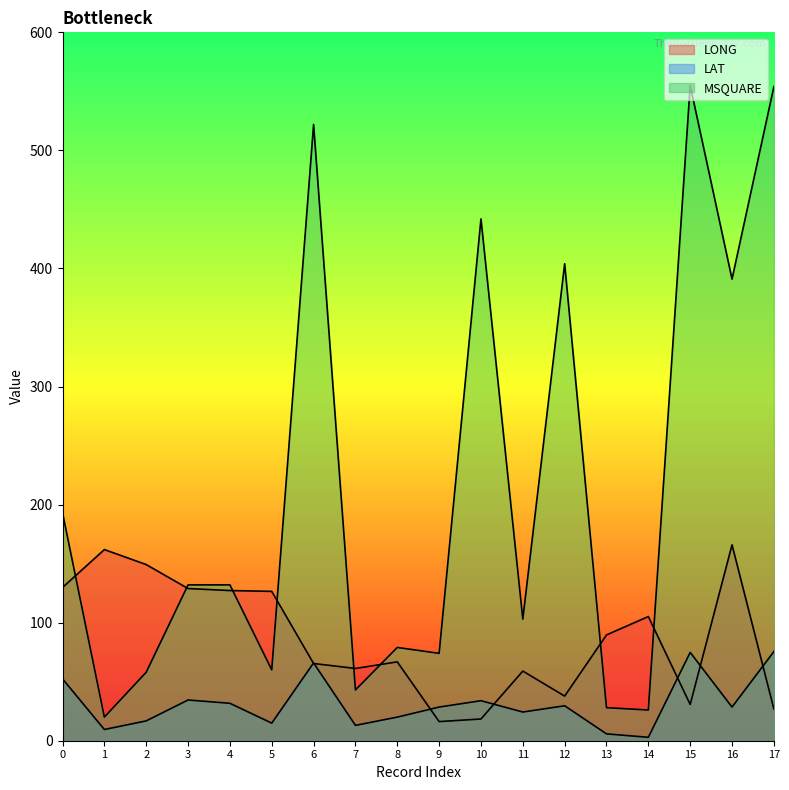

What is the spread (max minus min) of values at 8?

59.0